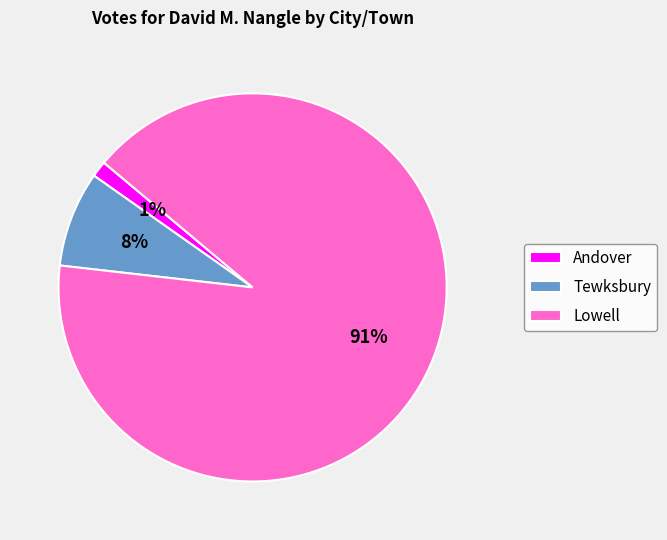

To the nearest percent, what percentage of the pie is Tewksbury?

8%